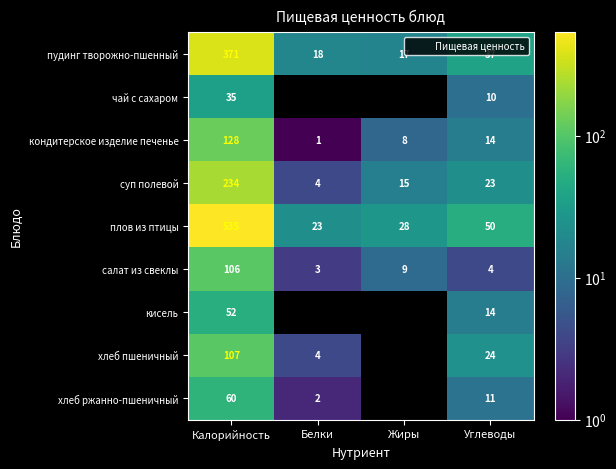

The чай с сахаром series shows 21 at Калорийность. True or false?

False